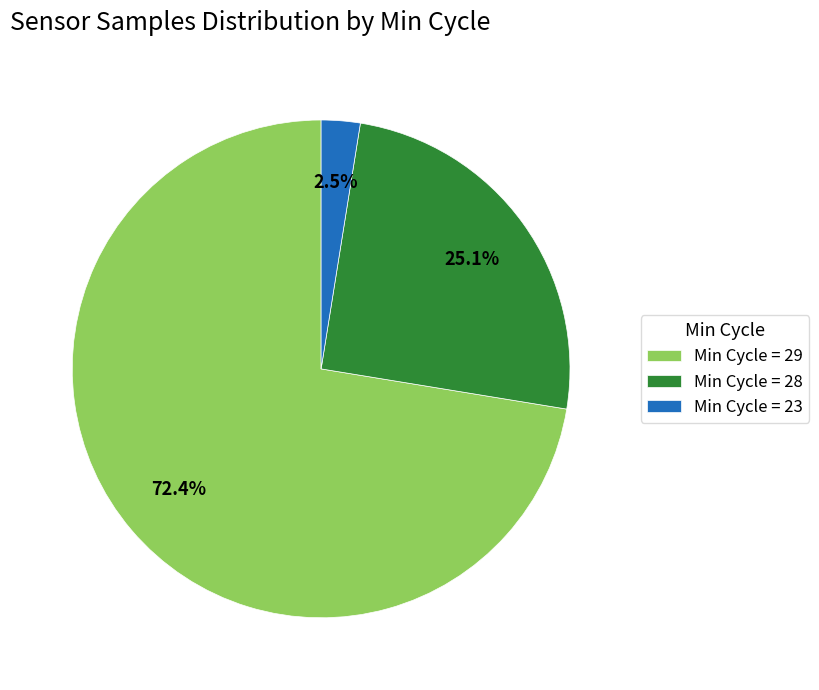

Combined, do Min Cycle = 28 and Min Cycle = 29 account for over 50%?

Yes